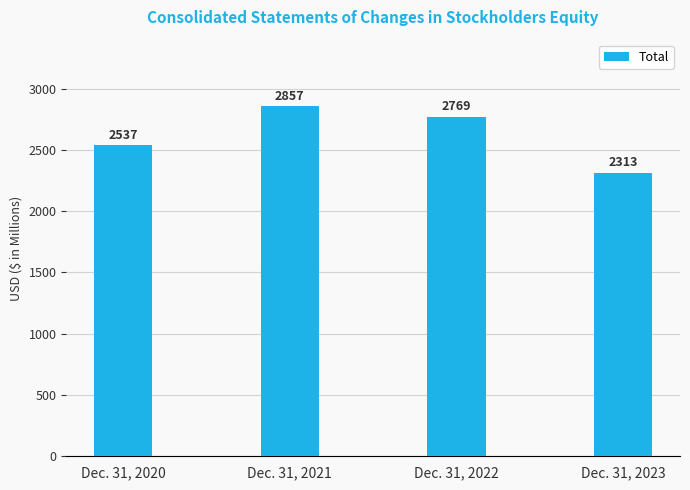

How many bars are there in total?

4